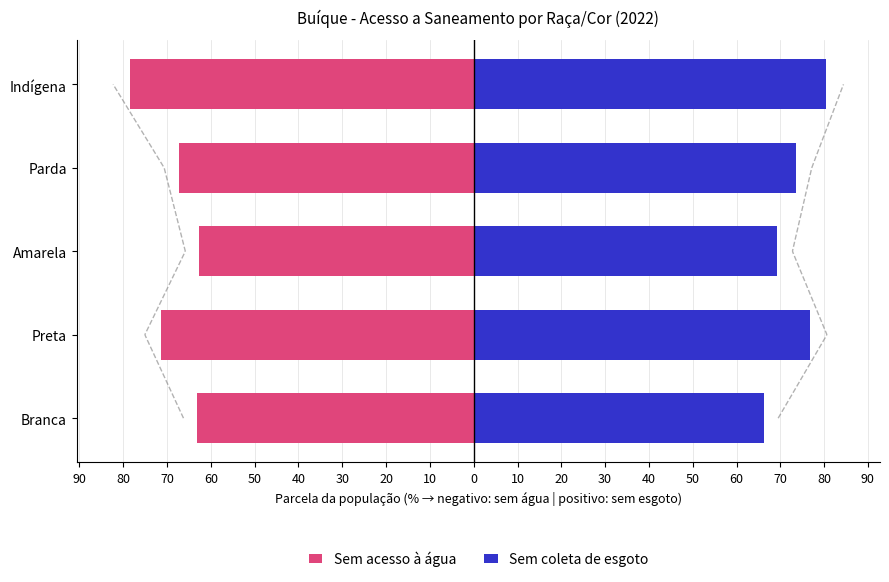

How many bars are there in total?

10